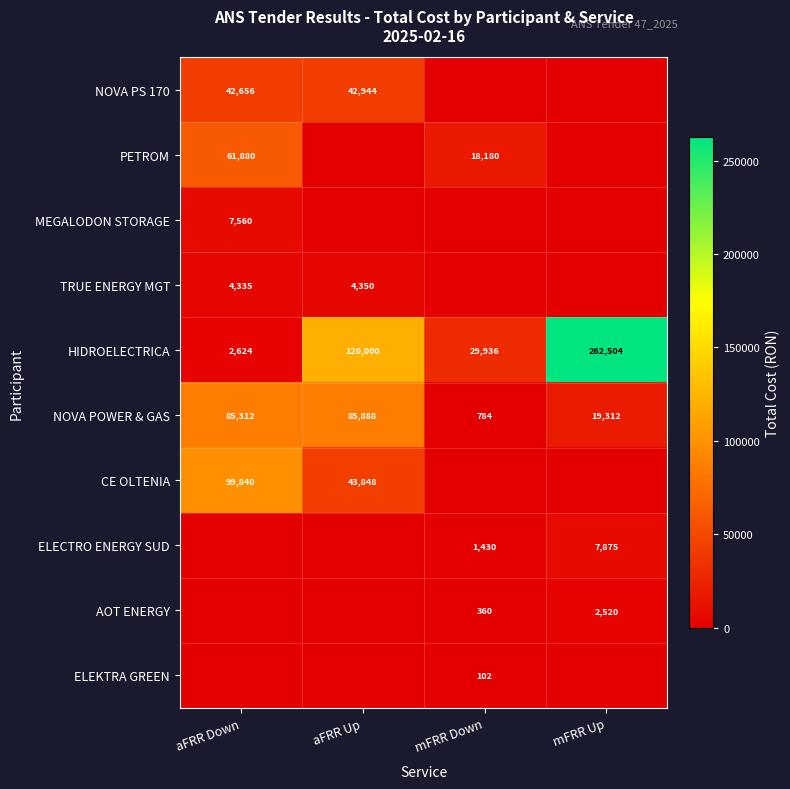

What is the approximate value of HIDROELECTRICA at aFRR Down?

2624